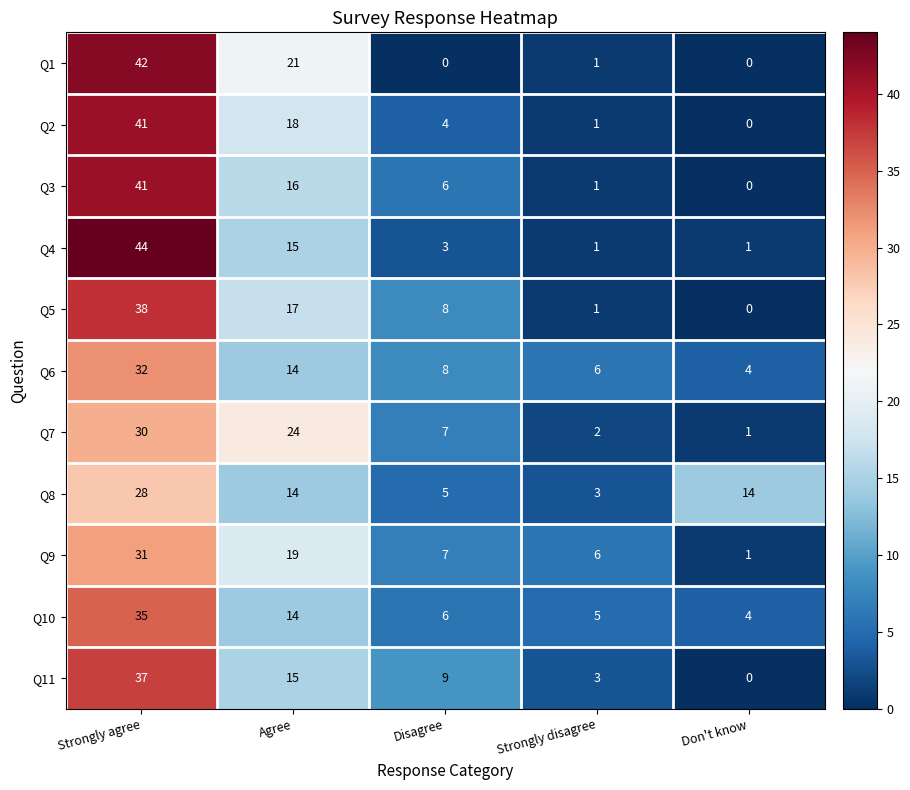

How many categories are shown in the chart?

5